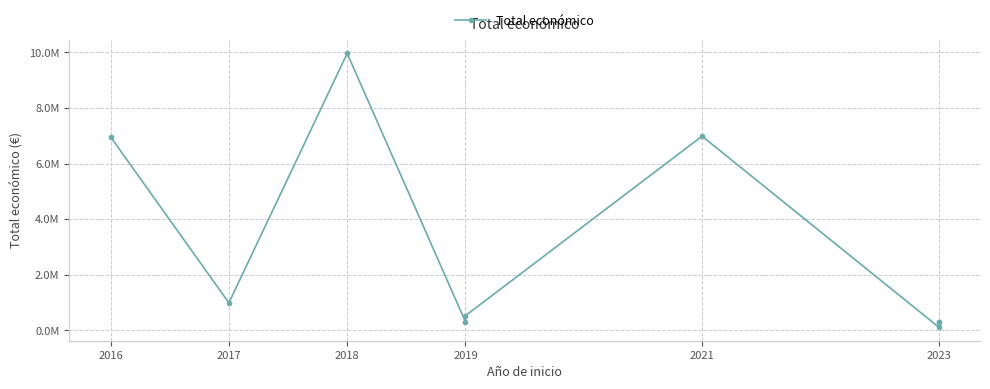

Read the value at 2017.

989973